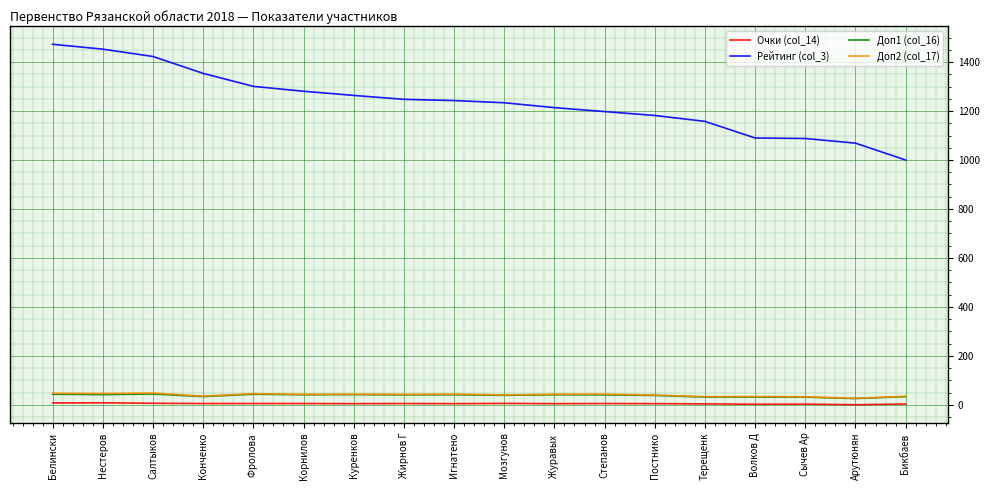

True or false: Рейтинг (col_3) and Доп2 (col_17) cross at least once.

False